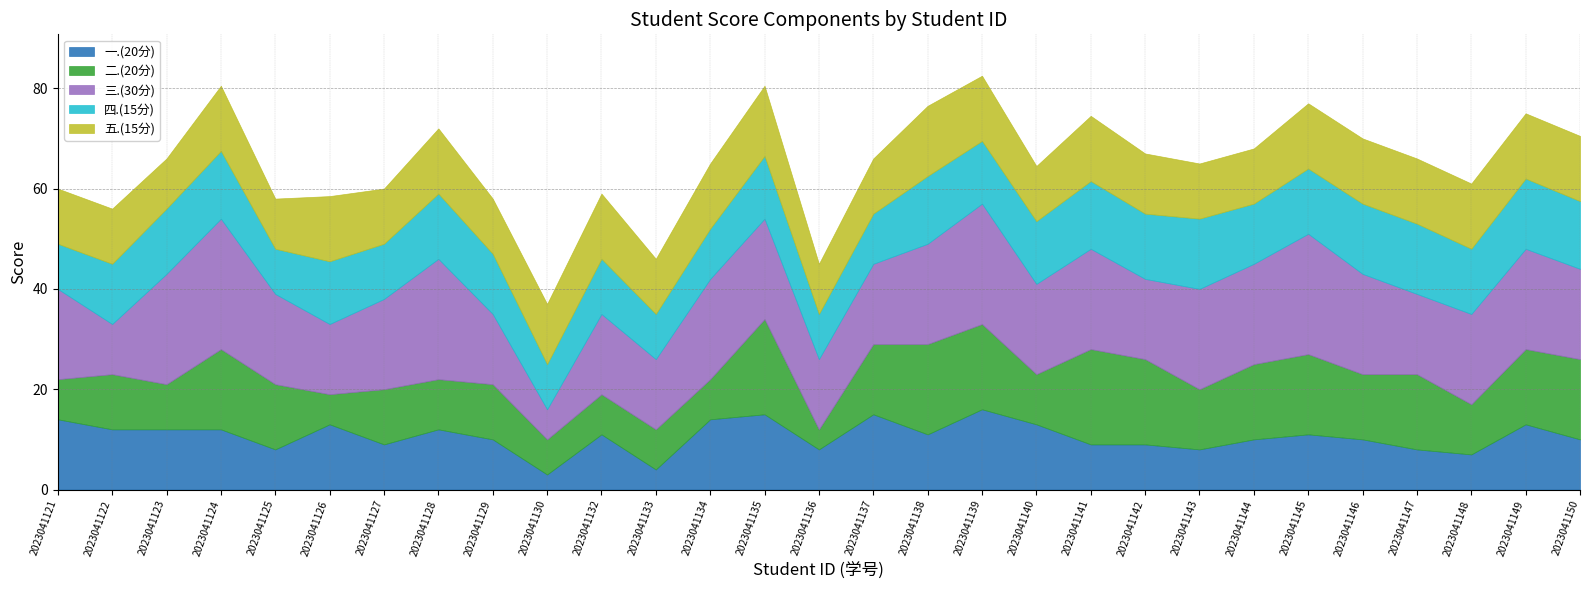

How many lines are shown in the chart?

5